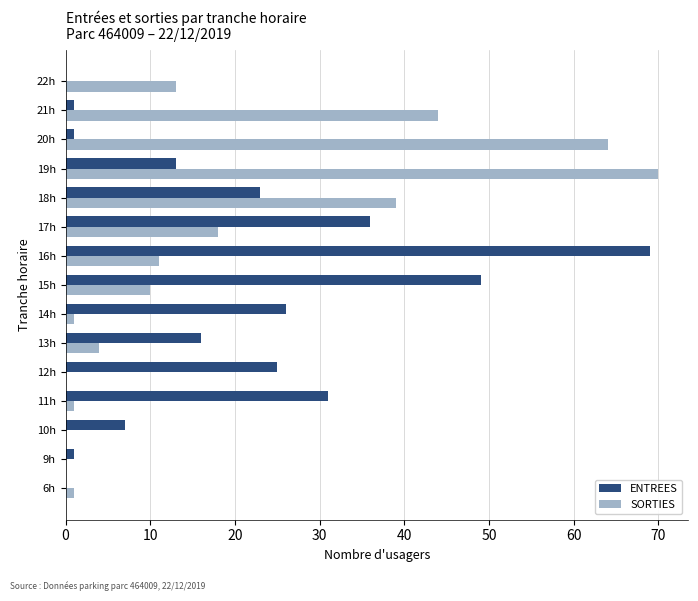

What is the maximum value shown in the chart?

70